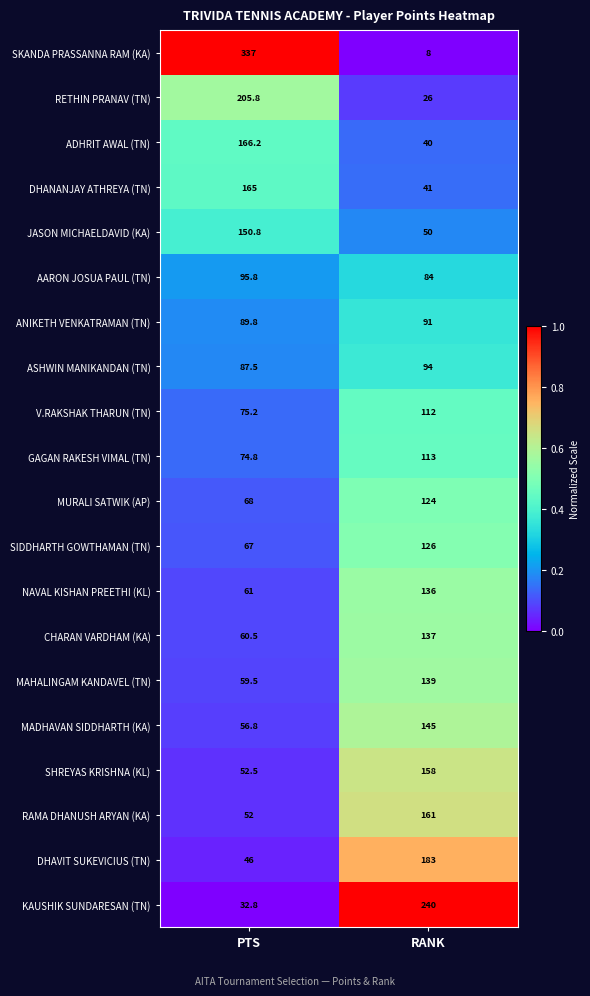

What is the spread (max minus min) of values at PTS?

304.2